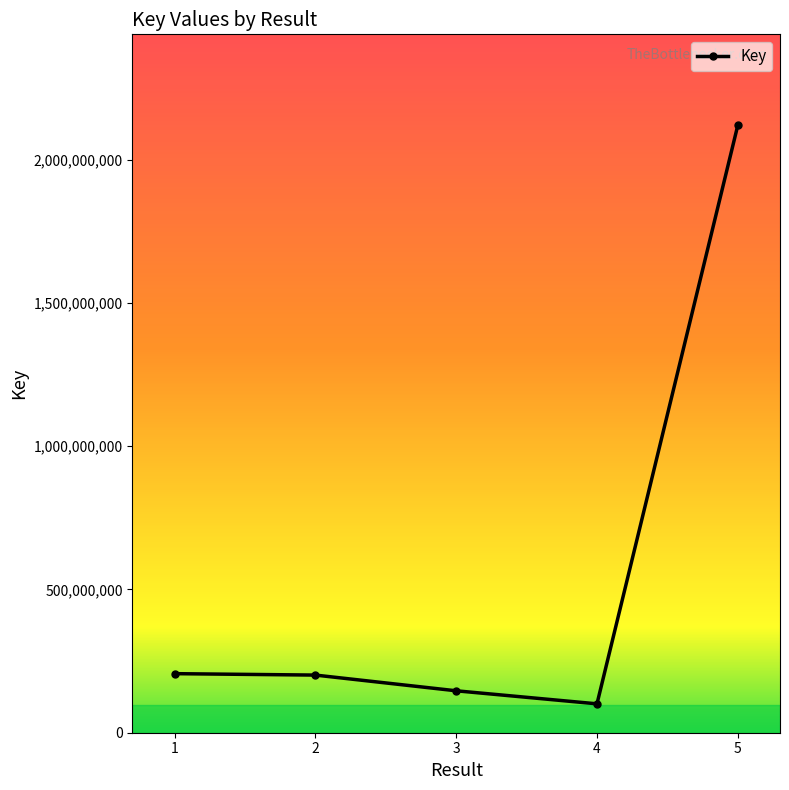

What is the value of the 1st point from the left?

206135143